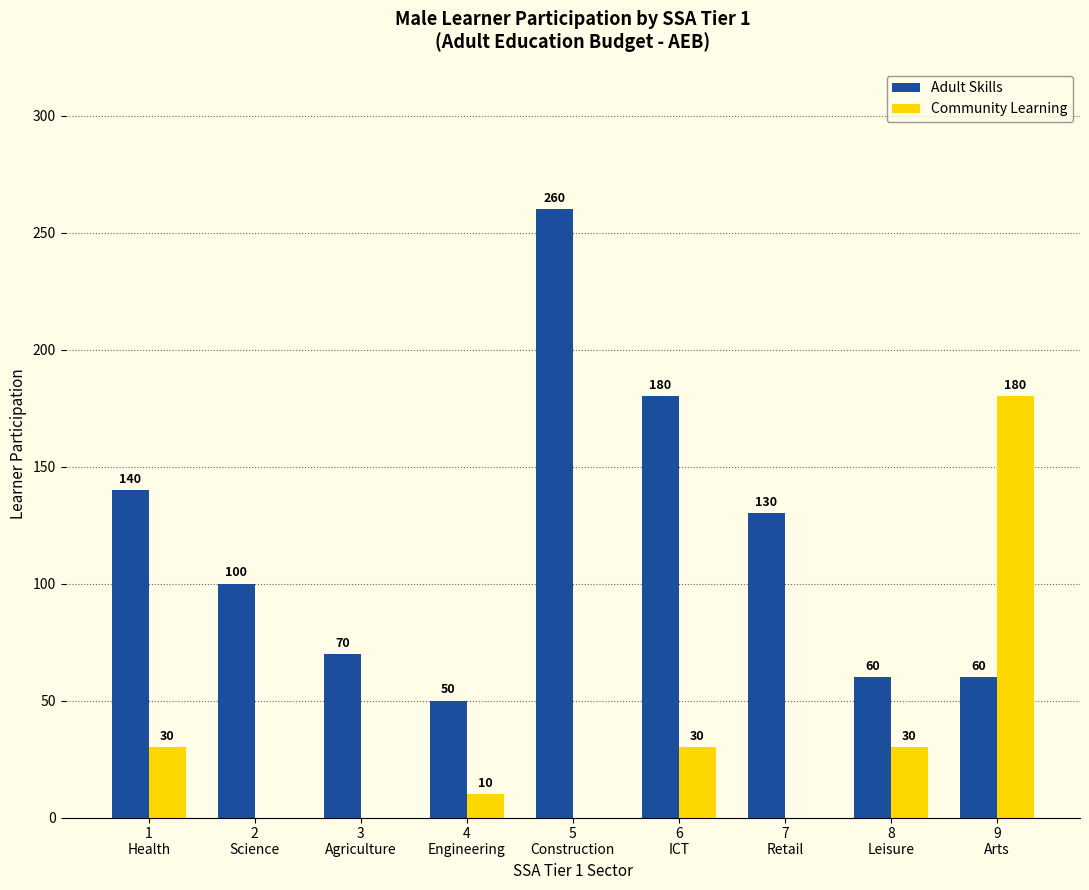

What are all the series names shown in the legend?

Adult Skills, Community Learning